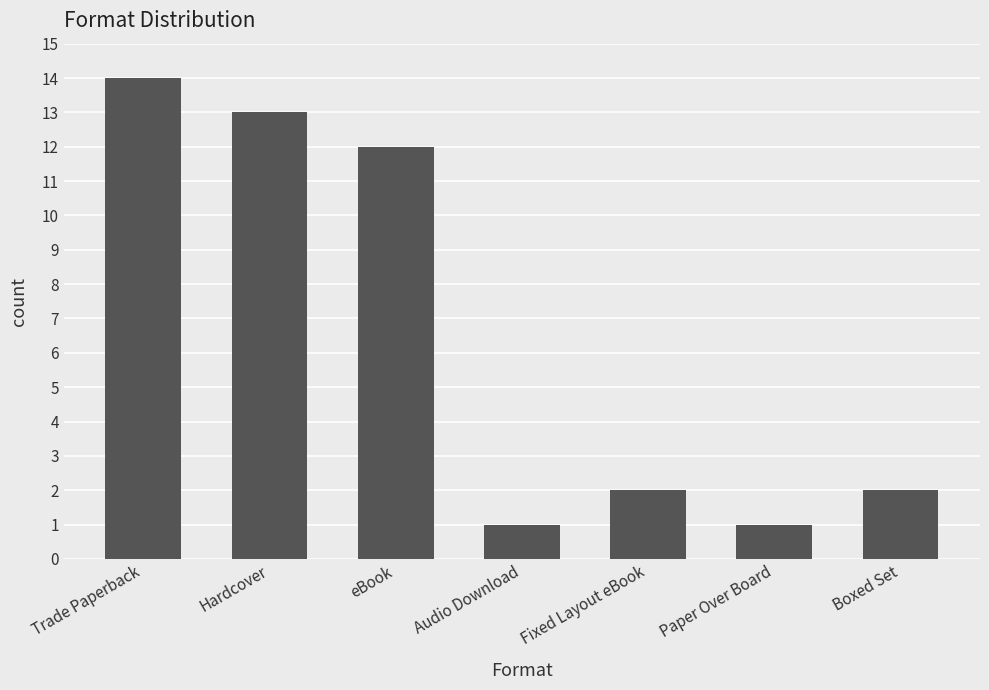

What is the value of the 5th bar from the left?

2